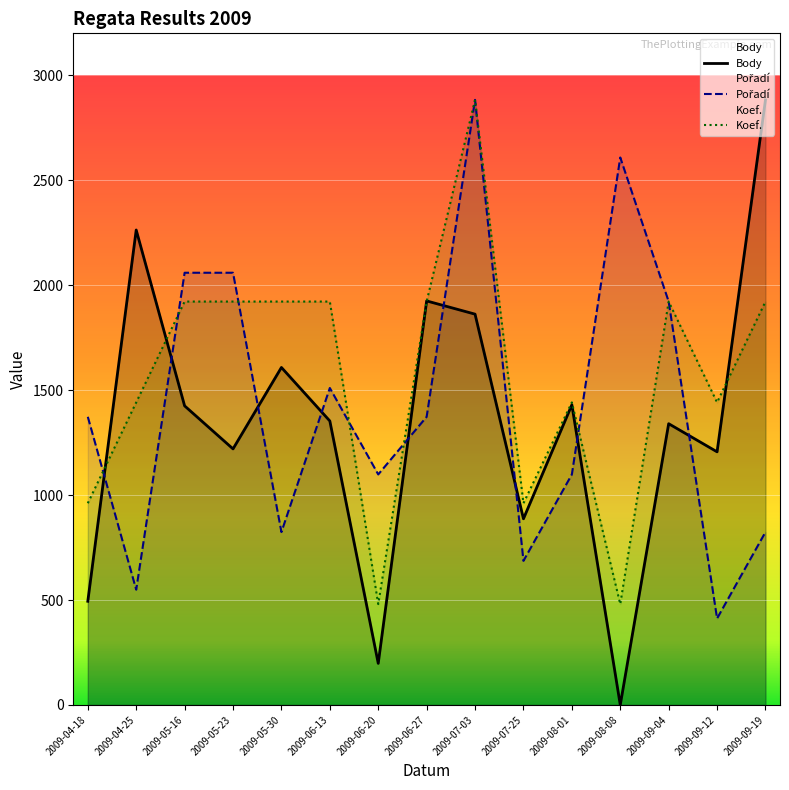

How many Koef. values are between 961 and 1922?

12